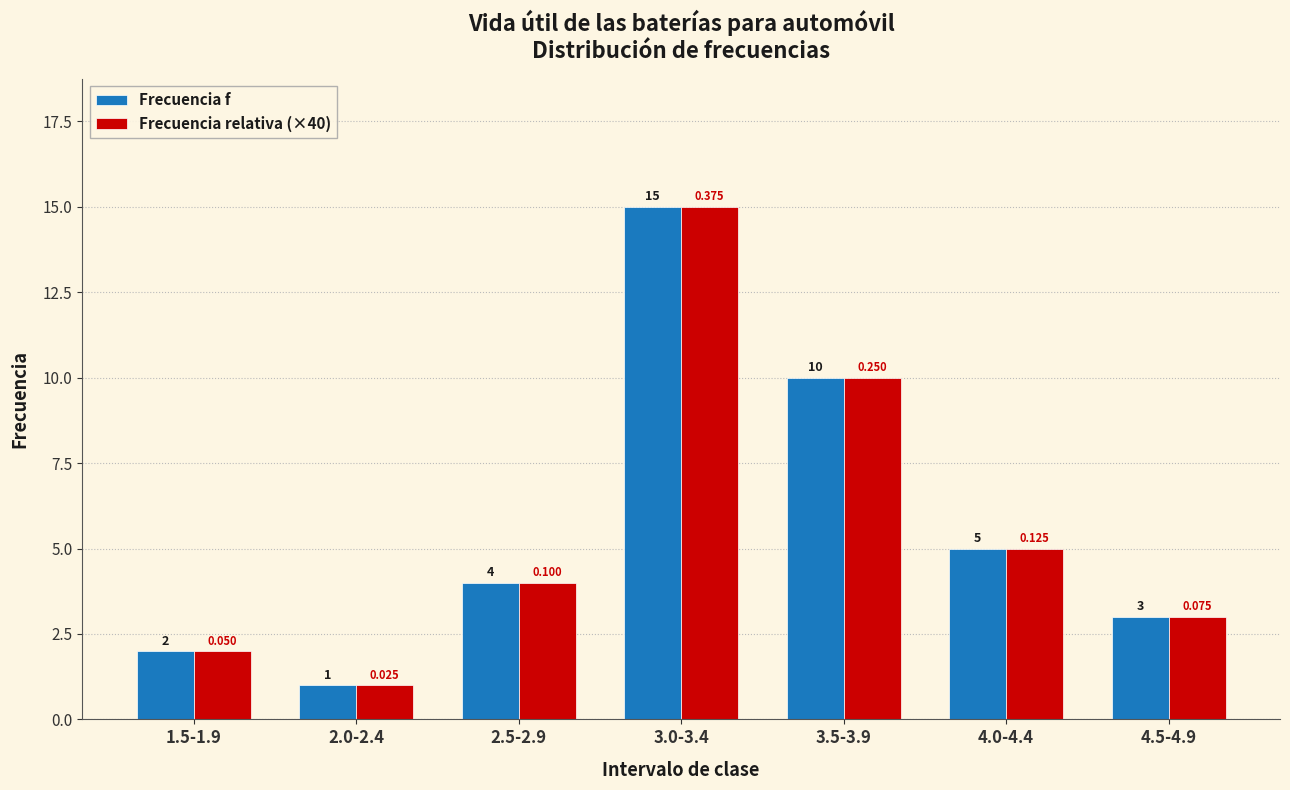

How many data points does each series have?

7